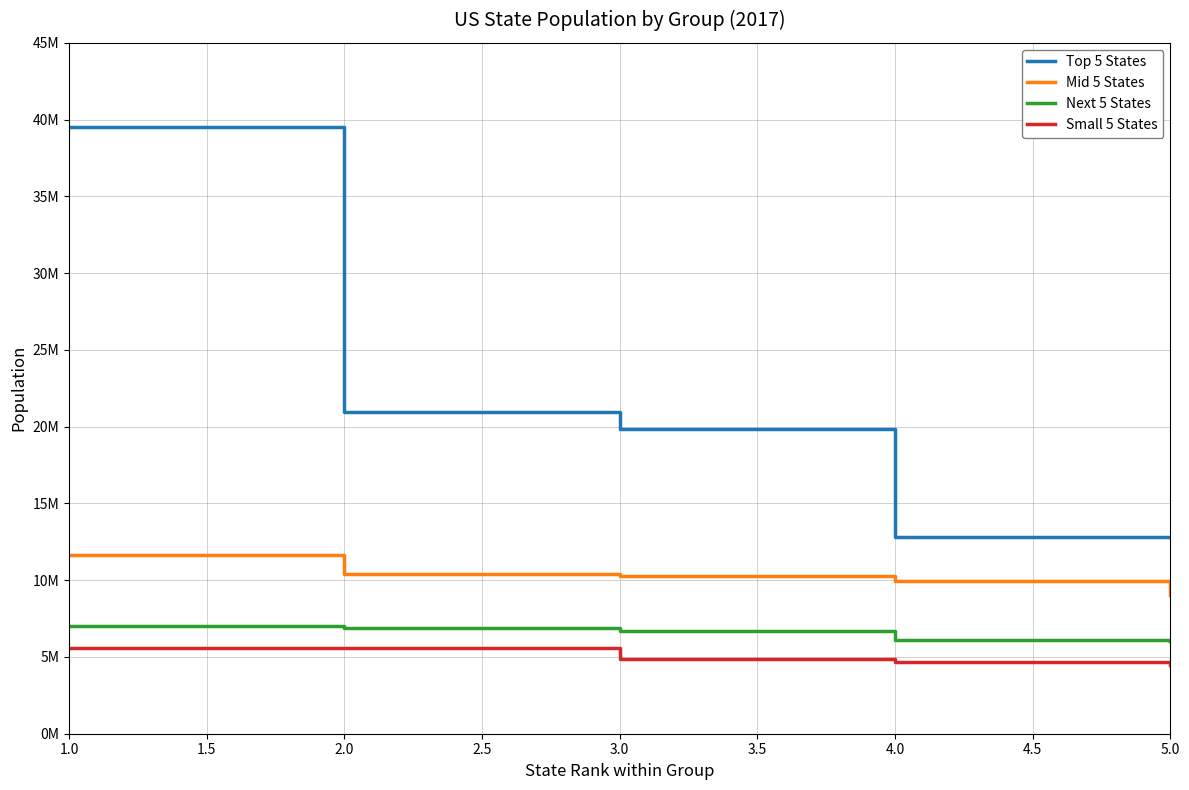

Does the chart have visible grid lines?

Yes